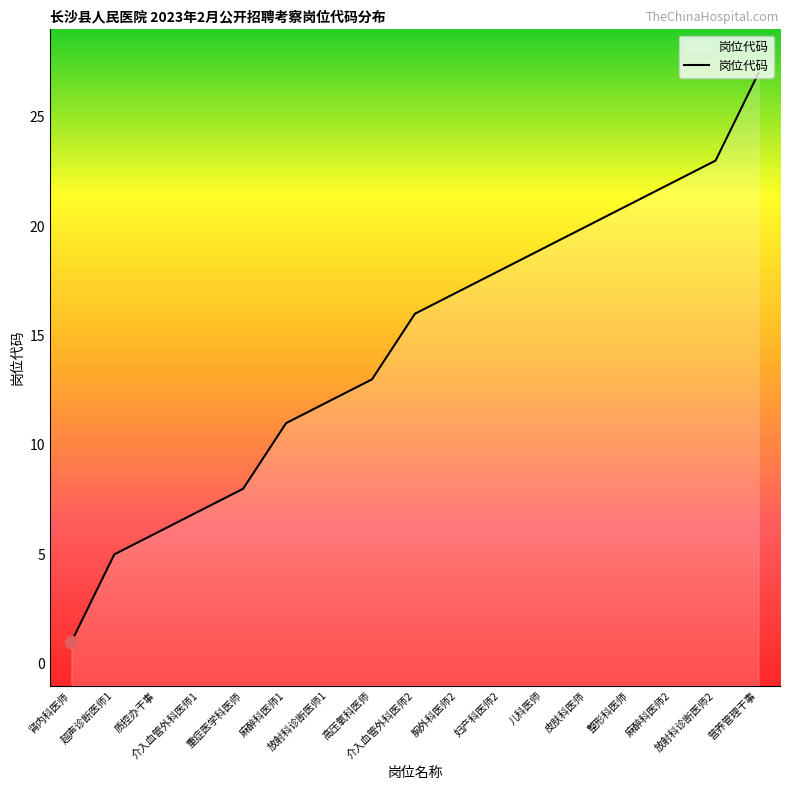

What is the change in value from 介入血管外科医师1 to 整形科医师?

+14